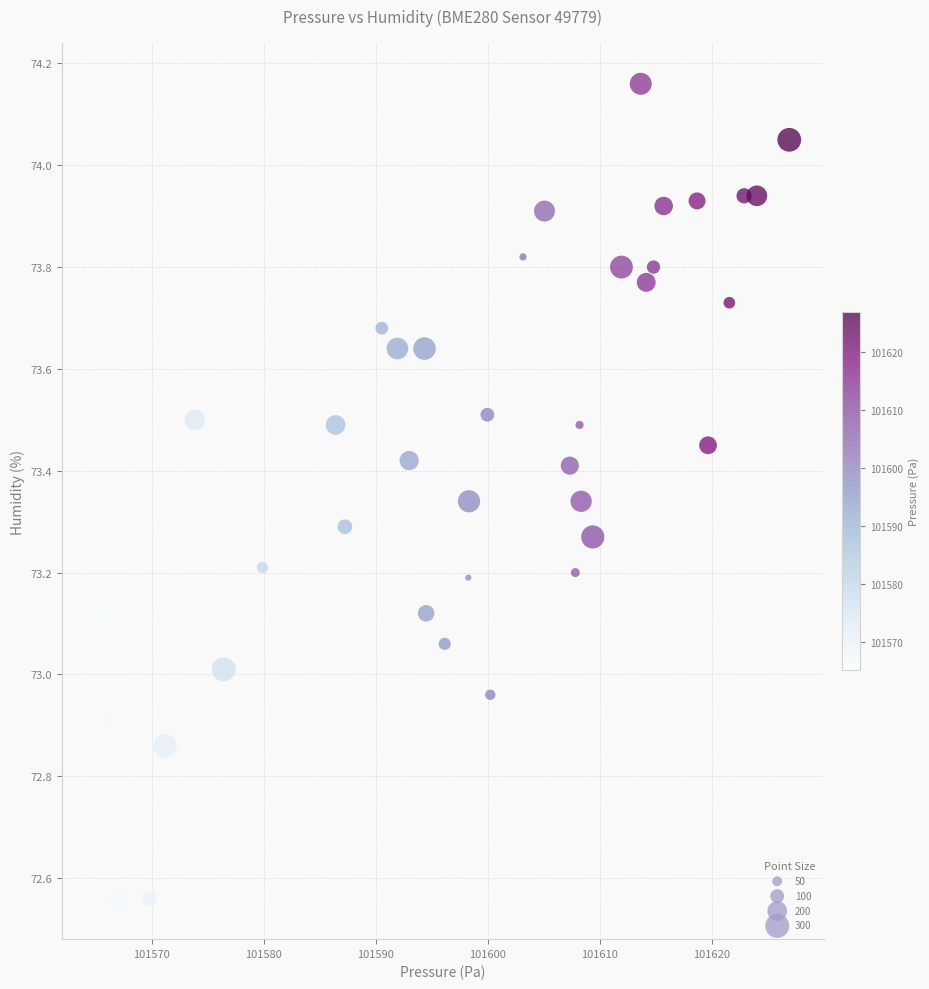

What is the range of X values (max minus min)?

61.8